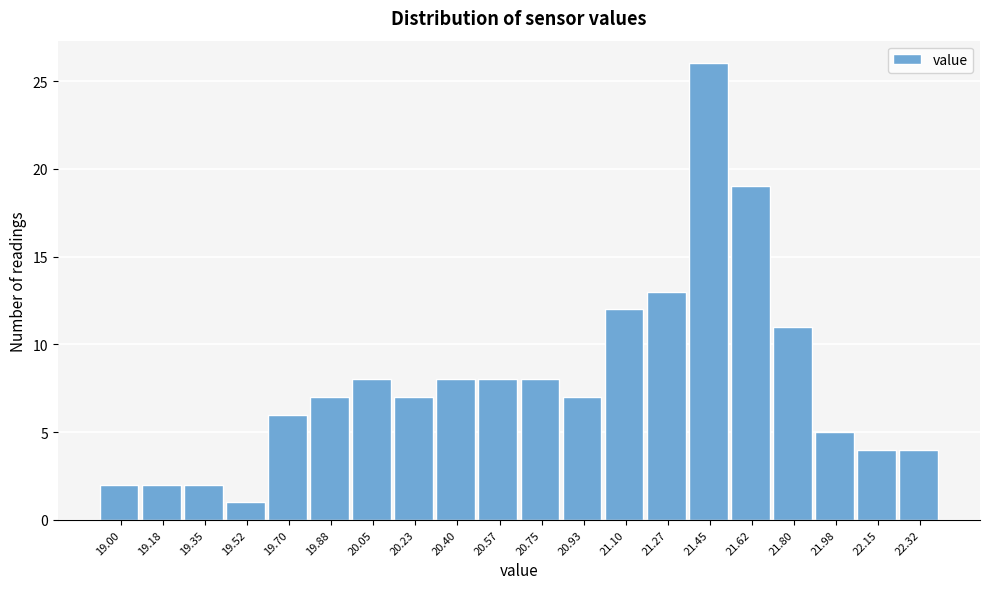

Reading right to left, transcribe all the data shown in this chart.

4	4	5	11	19	26	13	12	7	8	8	8	7	8	7	6	1	2	2	2